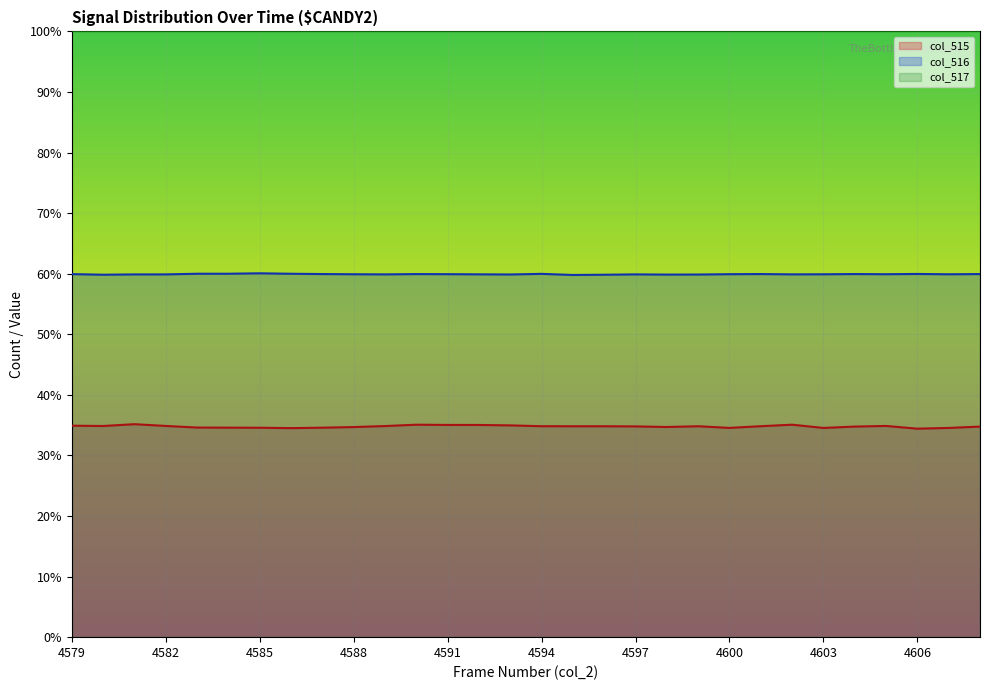

True or false: col_516 and col_515 cross at least once.

False